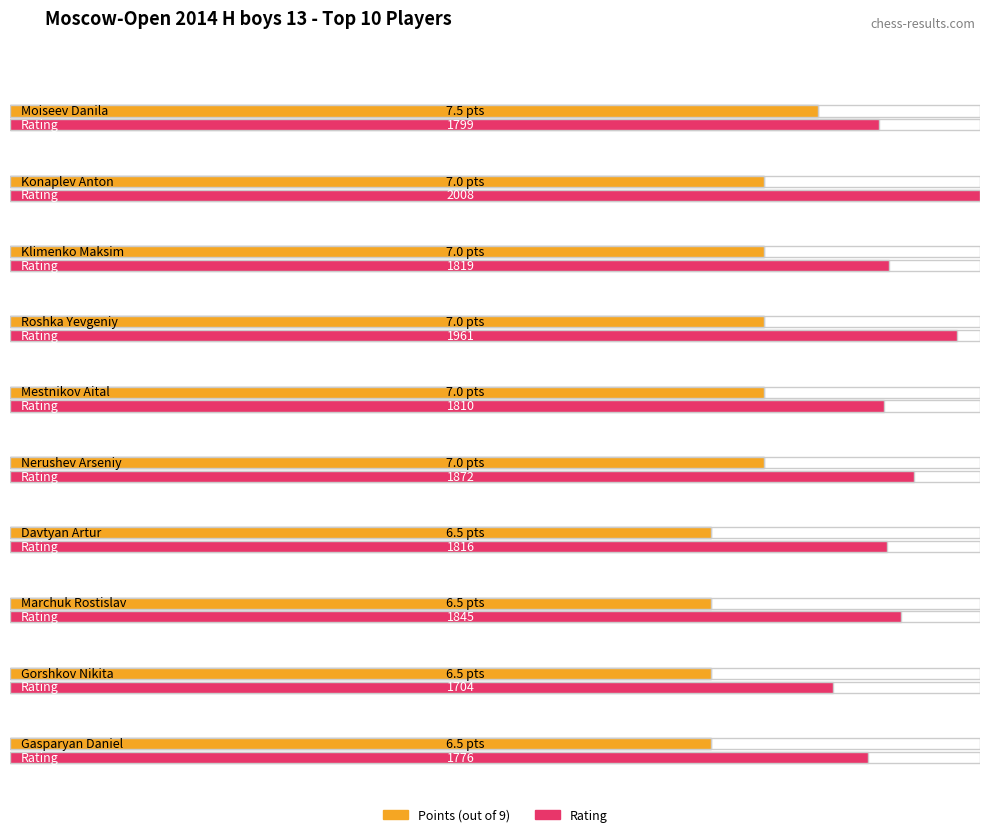

Which series has the largest range (max minus min)?

Rating